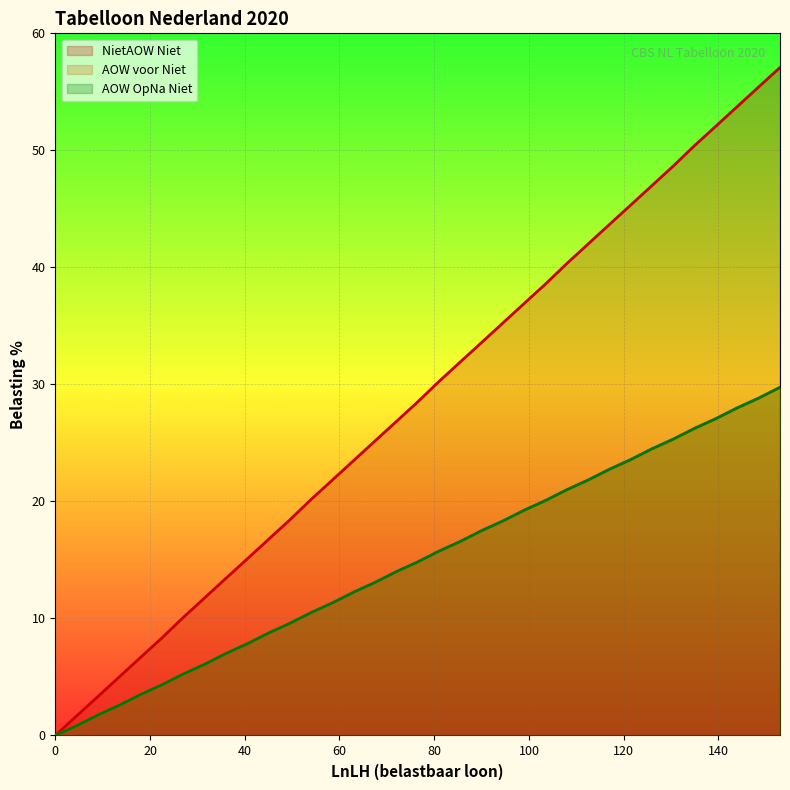

The value of AOW voor Niet at 27 is 5.2. True or false?

True